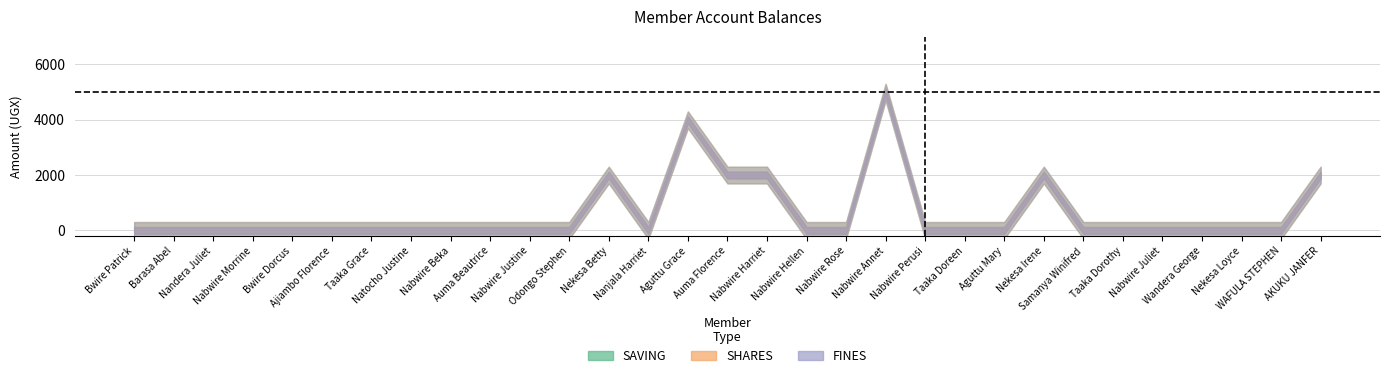

What are all the series names shown in the legend?

SAVING, SHARES, FINES